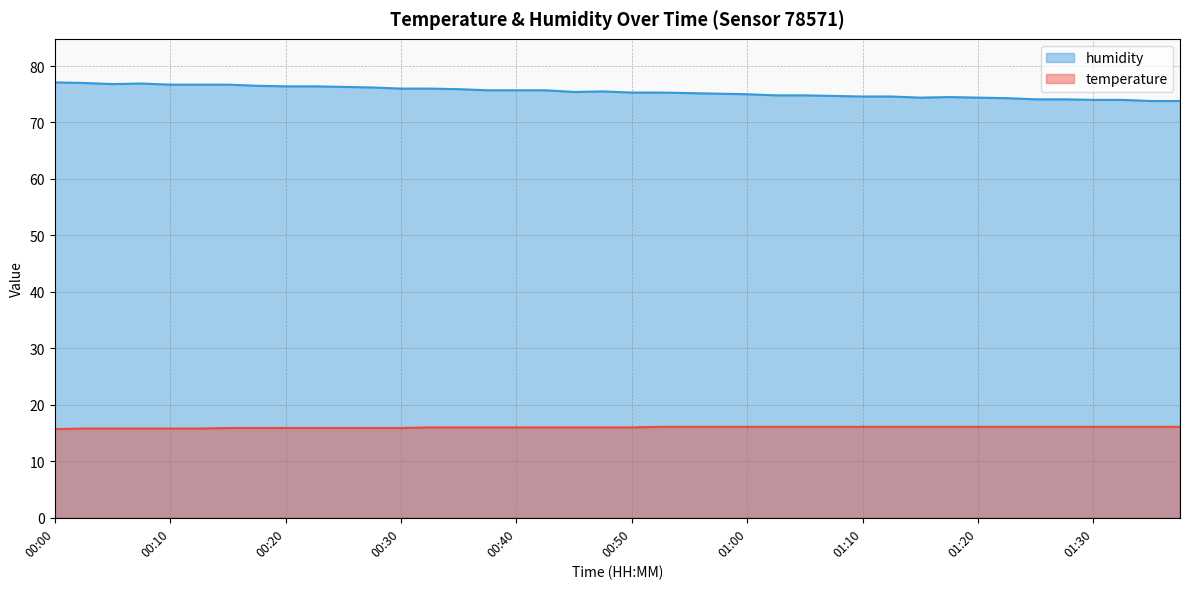

Read the humidity value at 00:50.

75.3